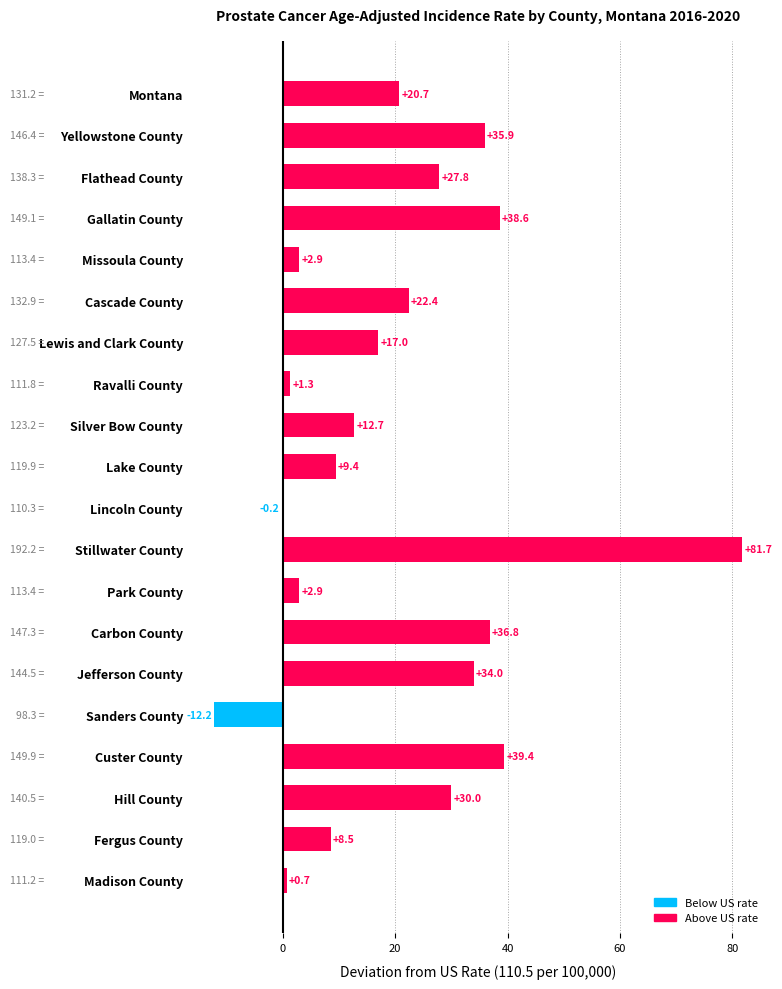

Reading top to bottom, transcribe all the data shown in this chart.

Montana=20.7	Yellowstone County=35.9	Flathead County=27.8	Gallatin County=38.6	Missoula County=2.9	Cascade County=22.4	Lewis and Clark County=17.0	Ravalli County=1.3	Silver Bow County=12.7	Lake County=9.4	Lincoln County=-0.2	Stillwater County=81.7	Park County=2.9	Carbon County=36.8	Jefferson County=34.0	Sanders County=-12.2	Custer County=39.4	Hill County=30.0	Fergus County=8.5	Madison County=0.7